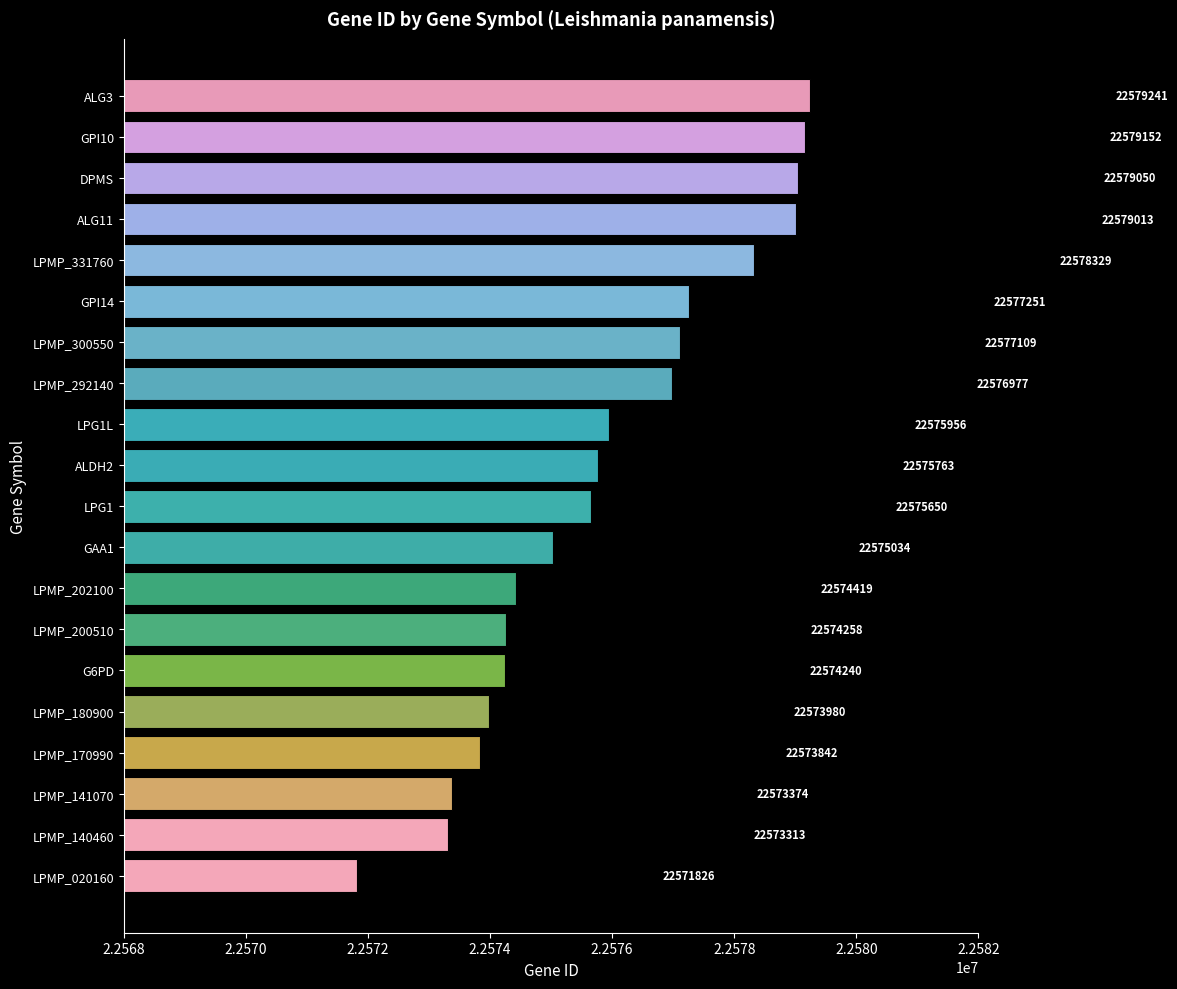

Is it true that the value at ALDH2 is 22575763?

True